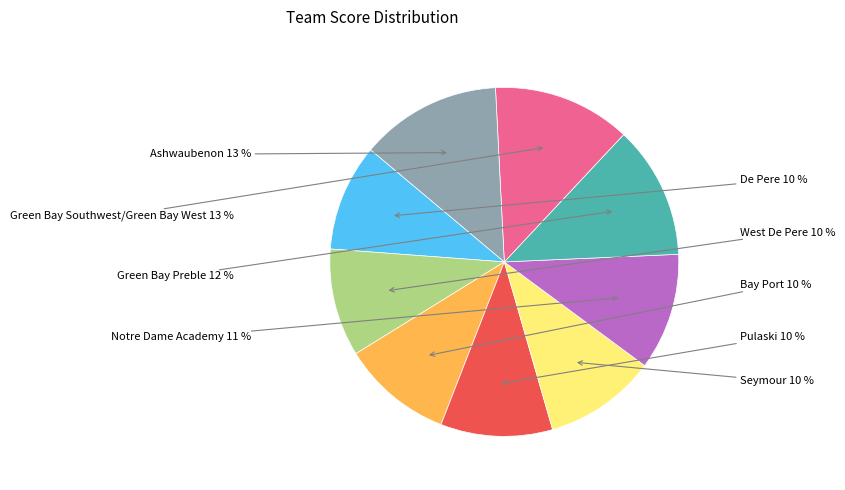

Is there a majority slice in this chart?

No